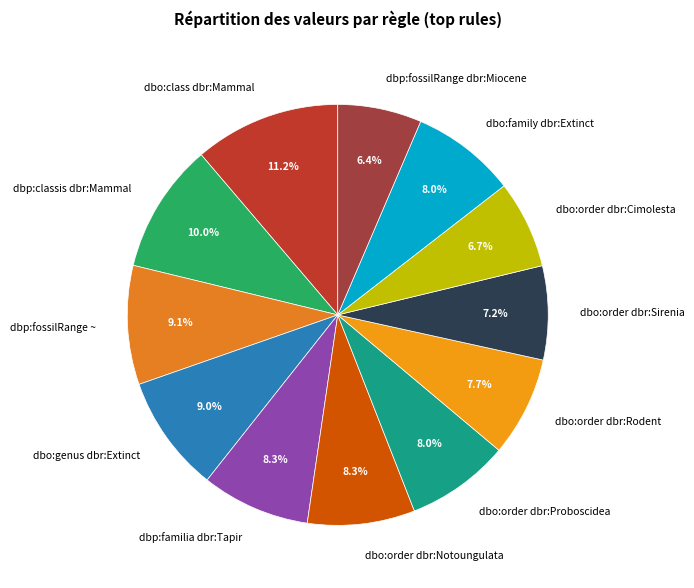

Which has a higher value, dbo:order dbr:Rodent or dbo:order dbr:Notoungulata?

dbo:order dbr:Notoungulata